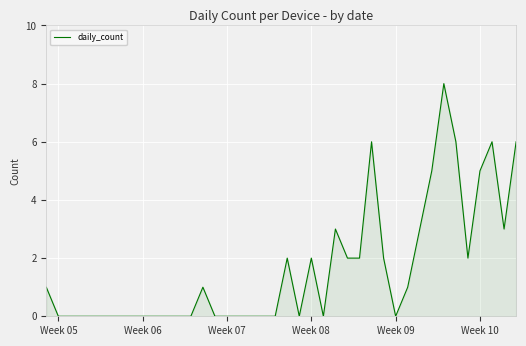

What is the maximum value shown in the chart?

8